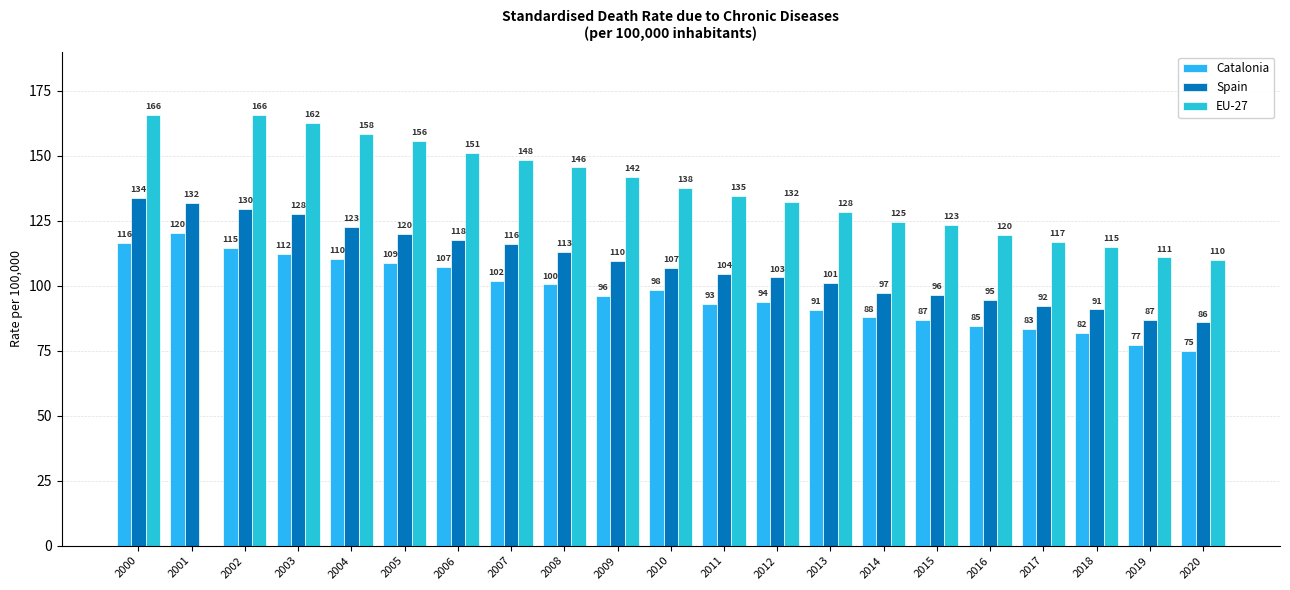

Between 2007 and 2001, which is larger?

2001